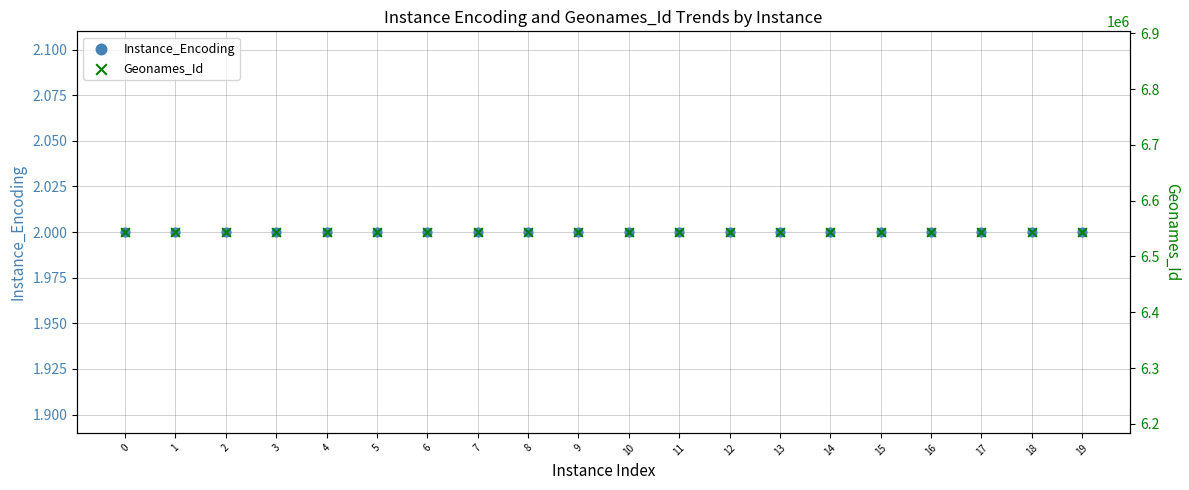

What are all the series names shown in the legend?

Instance_Encoding, Geonames_Id